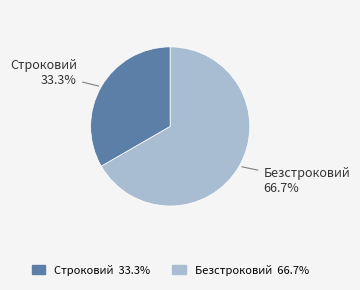

To the nearest percent, what is the difference between the largest and smallest slice percentages?

33%